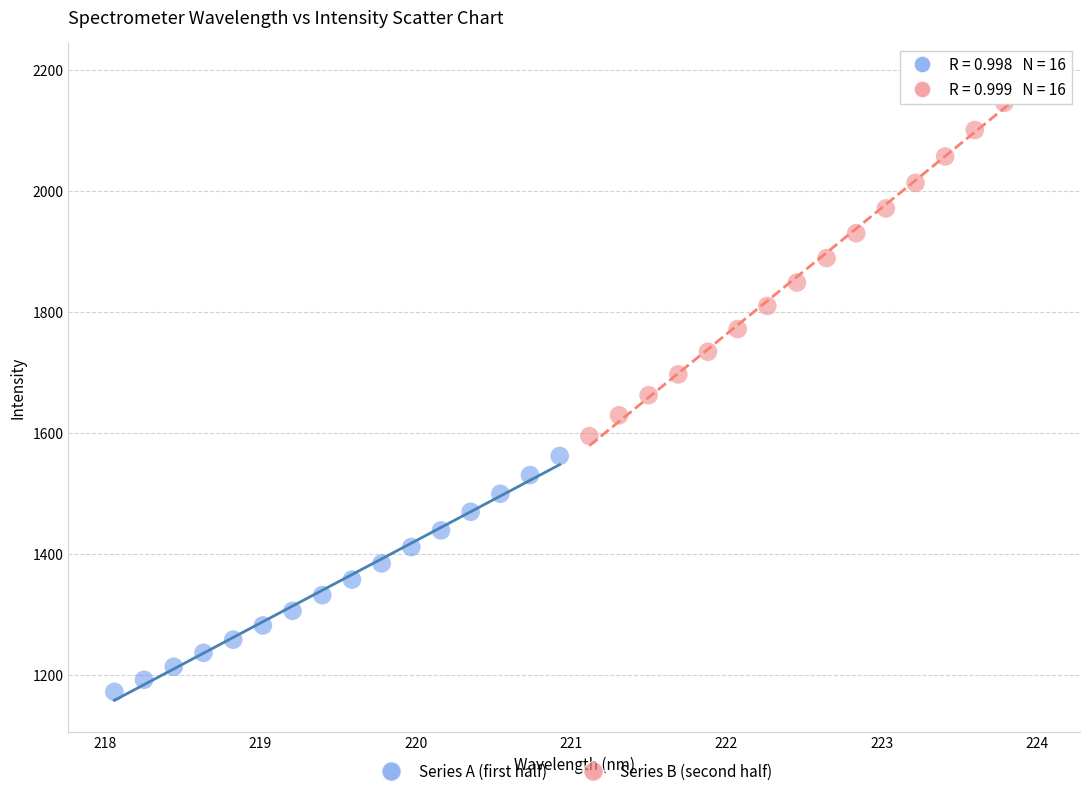

Which series reaches the maximum Y coordinate?

Series B (second half)